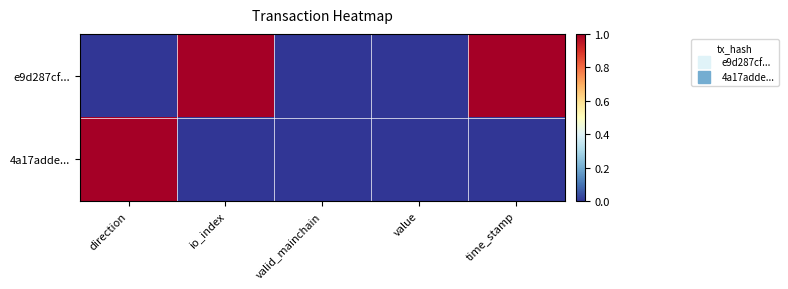

List the series in order of their peak value, lowest first.

4a17adde..., e9d287cf...